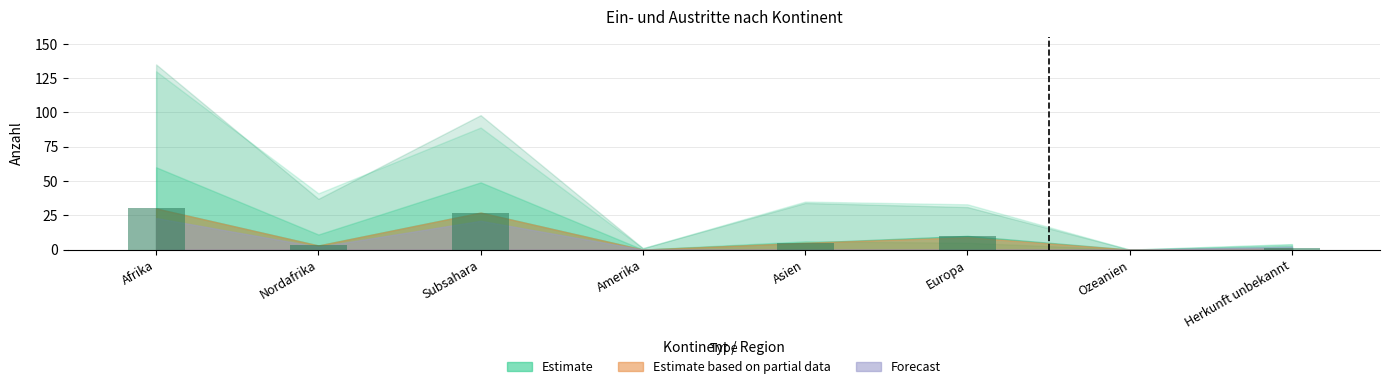

What is the sum of all values?

76